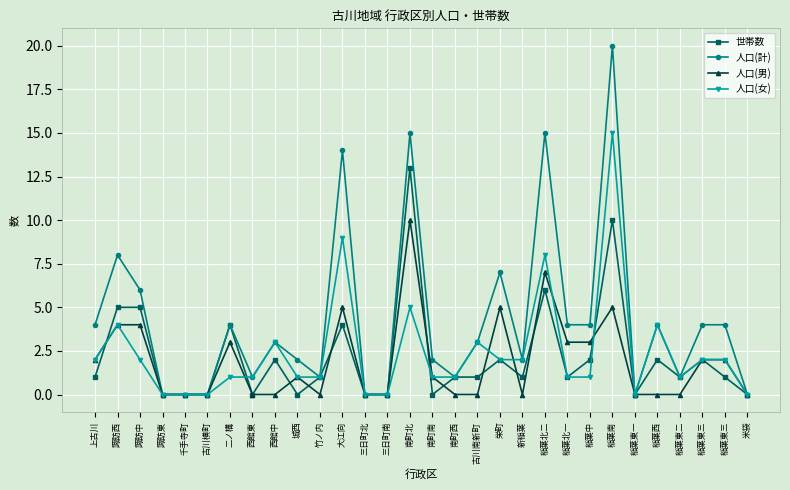

Is this an area chart (filled region under the line)?

No